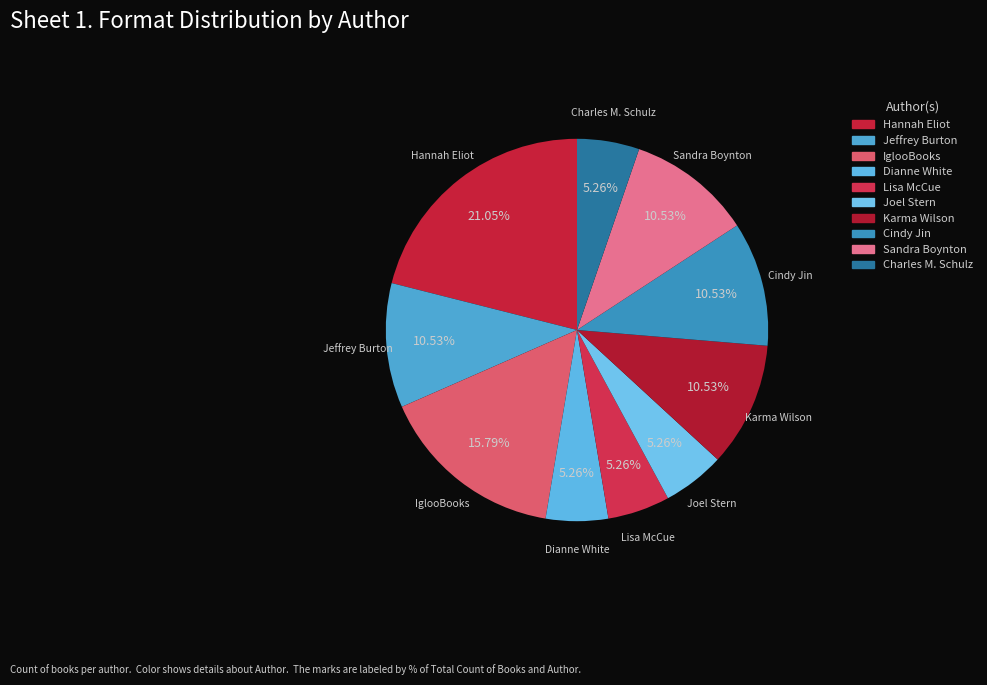

How many segments does this pie chart have?

10